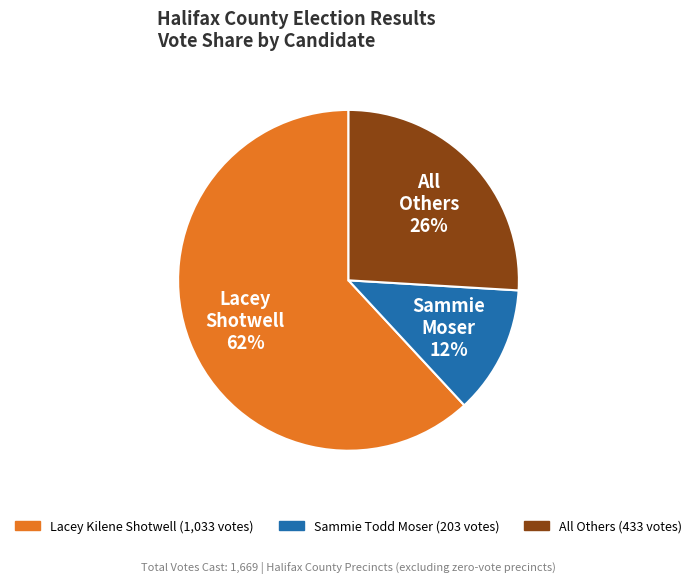

To the nearest percent, what is the average slice percentage?

33%